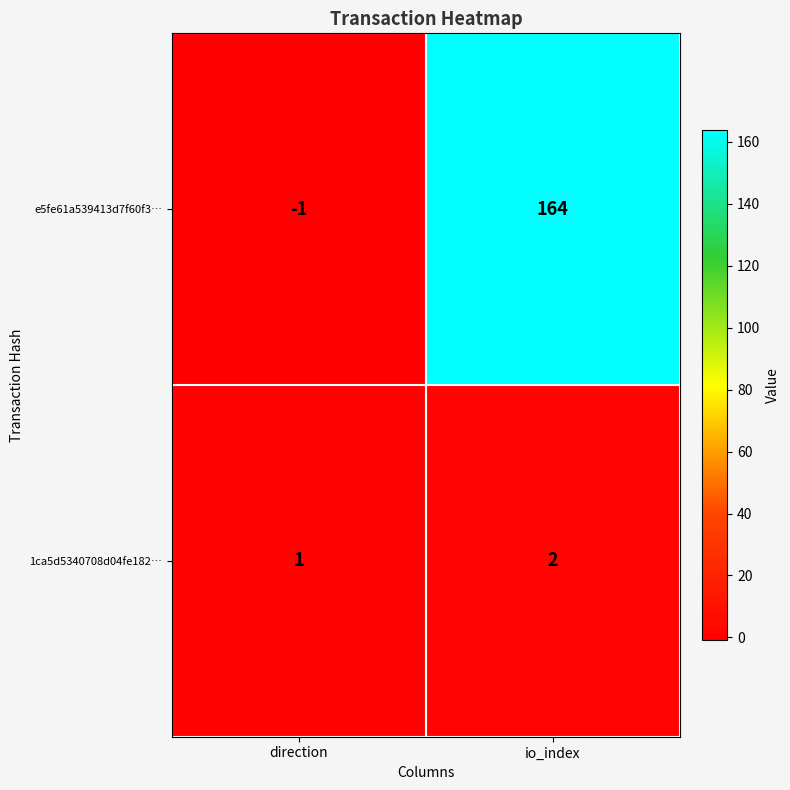

True or false: 1ca5d5340708d04fe182… has a value of 0 at direction.

False